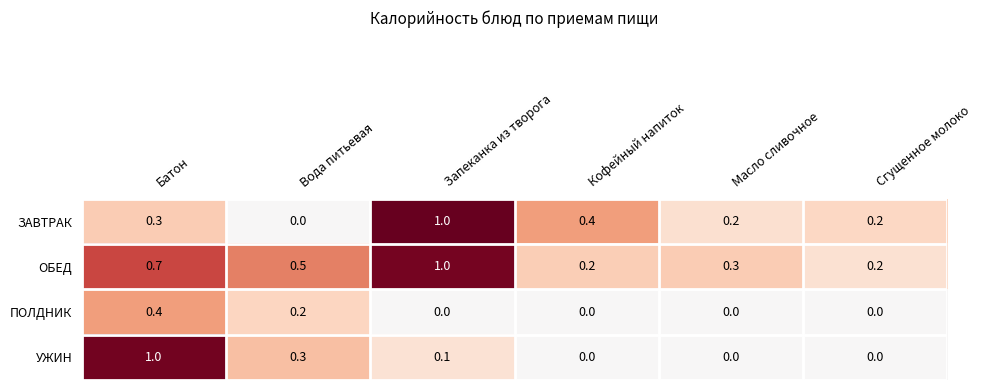

Which series has the largest total across all categories?

ОБЕД